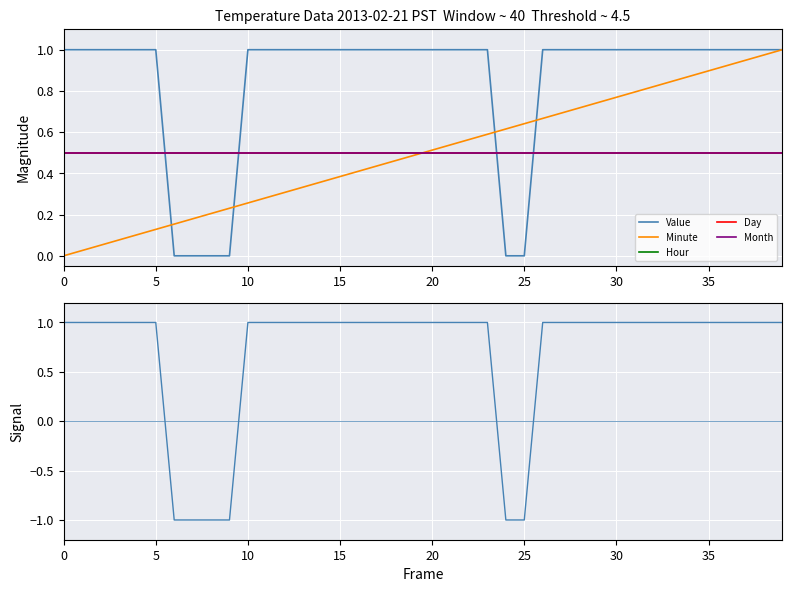

At which category is the sum across all series the highest?

39